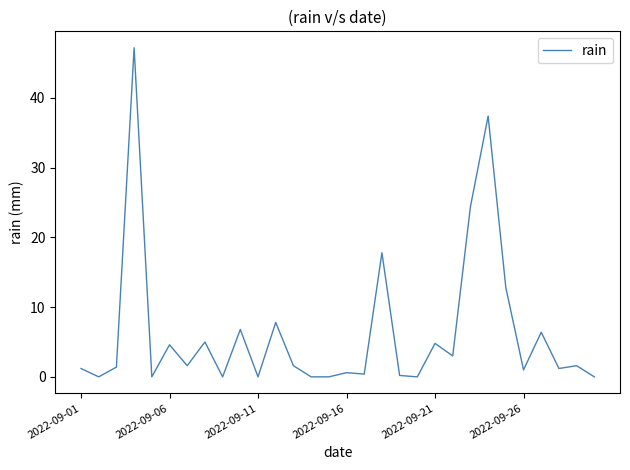

True or false: there are more than 0 points higher than both neighbors.

True